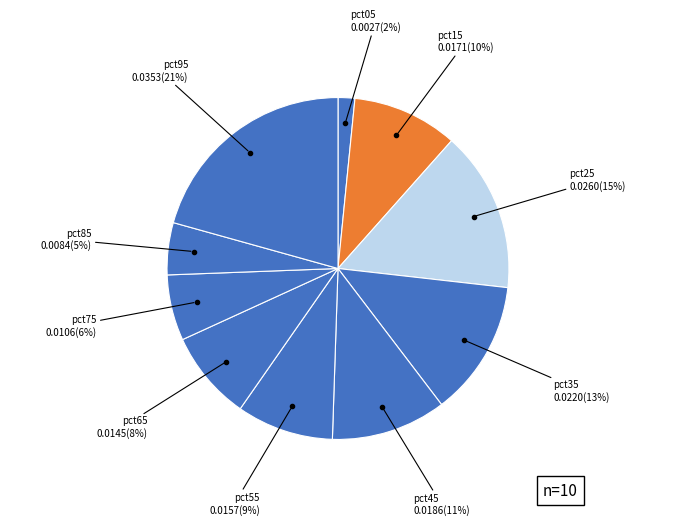

Which slice is the largest?

pct95